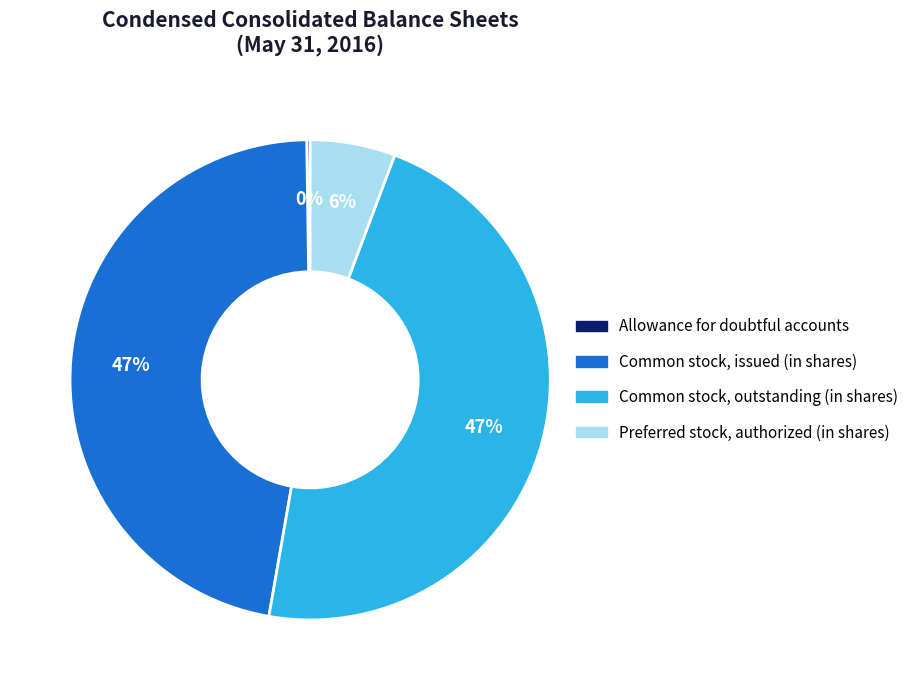

True or false: Preferred stock, authorized (in shares) accounts for 6% of the total.

True